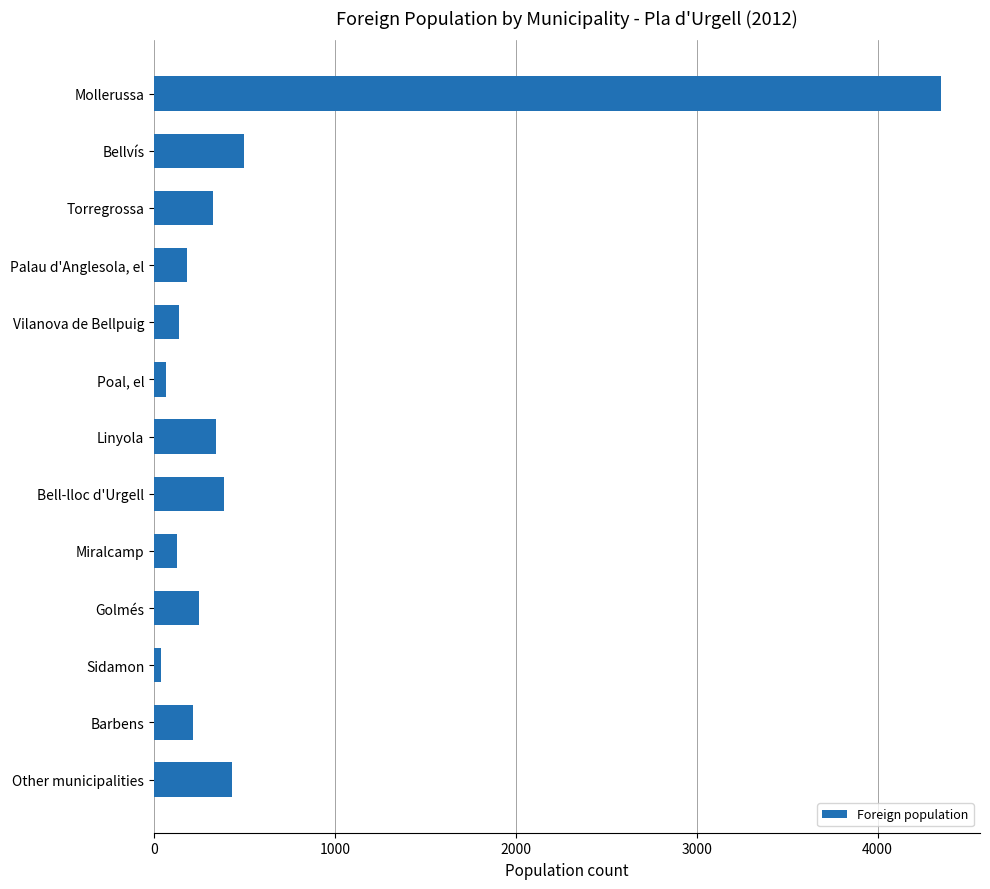

What is the sum of the values at Vilanova de Bellpuig and Bellvís?

635